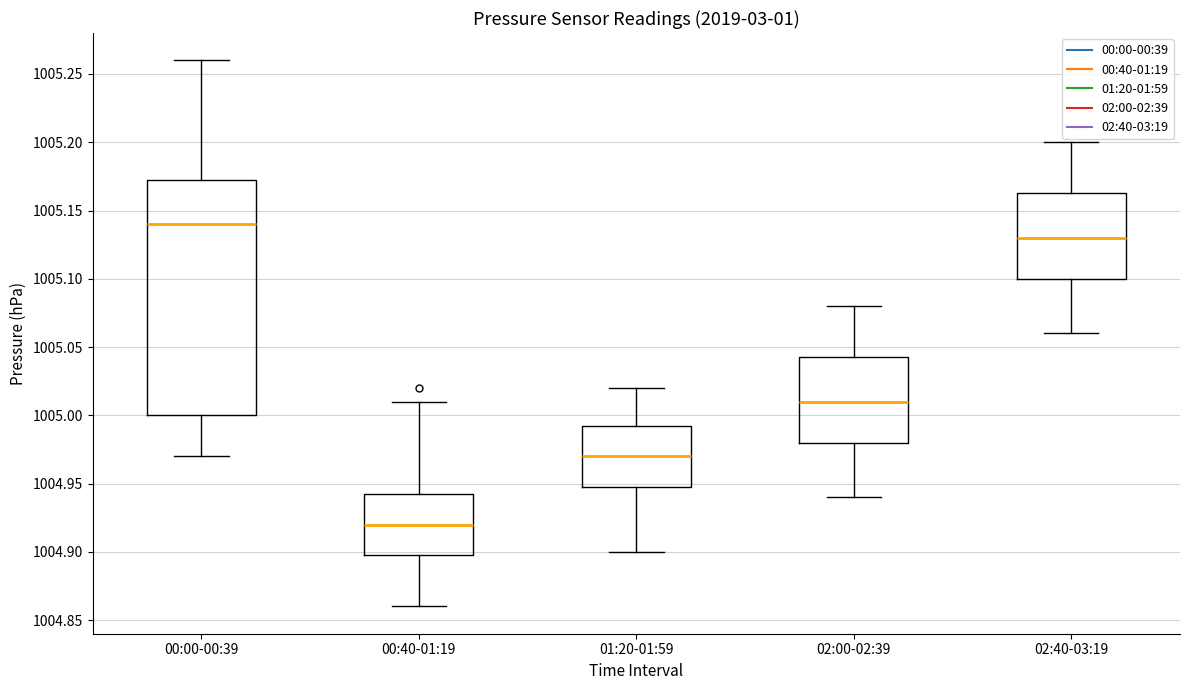

Comparing the boxes themselves (not the whiskers), which one is the tallest?

00:00-00:39